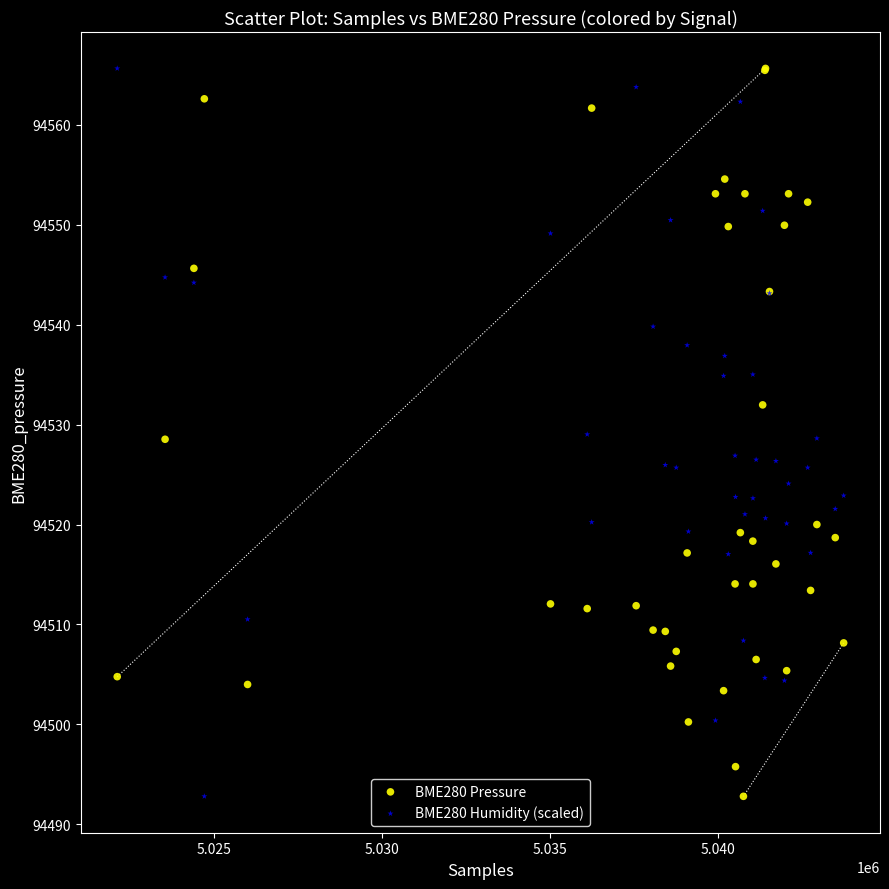

What is the X range (max minus min) for the scatter plot?

21632.0